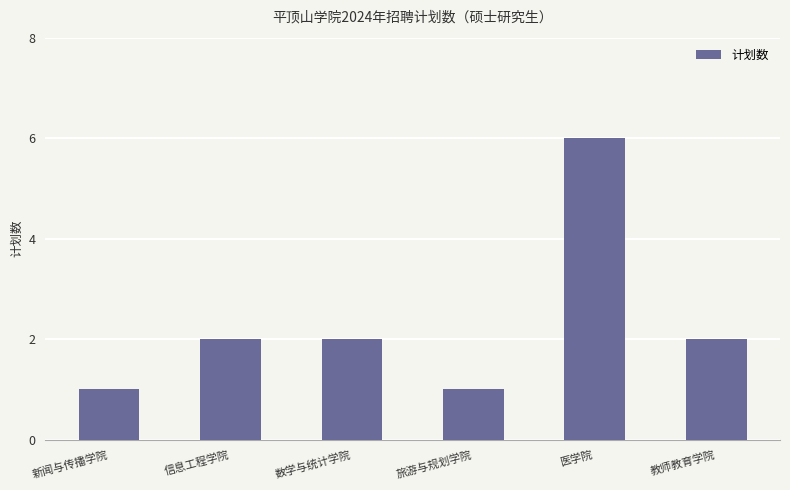

Reading left to right, what are all the values shown in this chart?

新闻与传播学院=1	信息工程学院=2	数学与统计学院=2	旅游与规划学院=1	医学院=6	教师教育学院=2